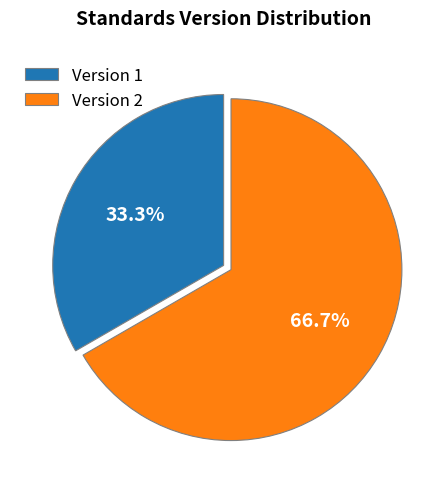

Between Version 2 and Version 1, which is larger?

Version 2